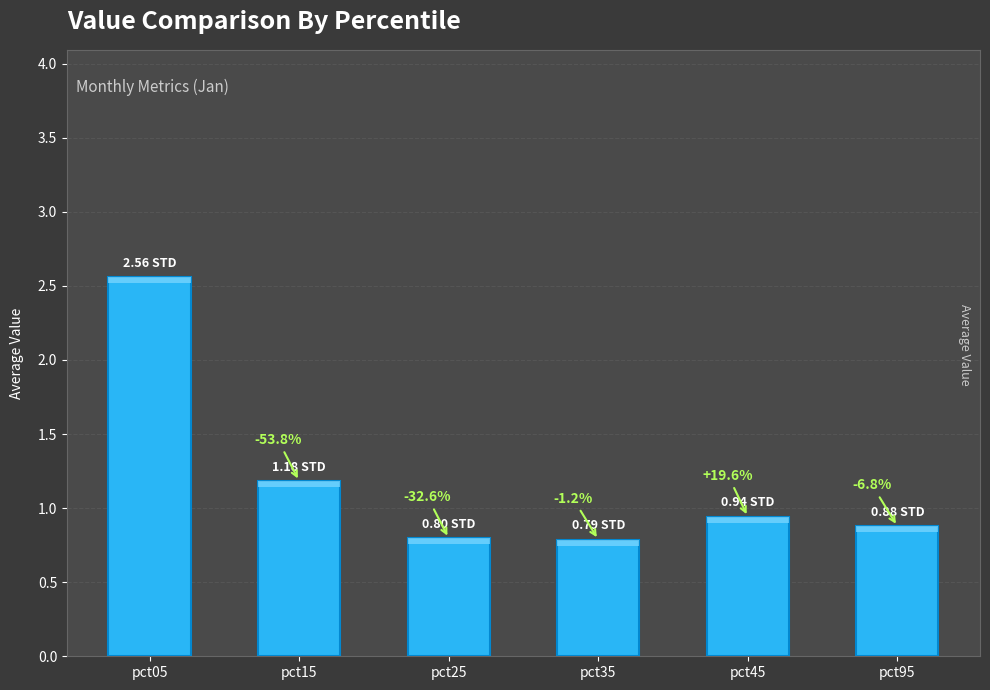

What is the value of the 1st bar from the left?

2.6